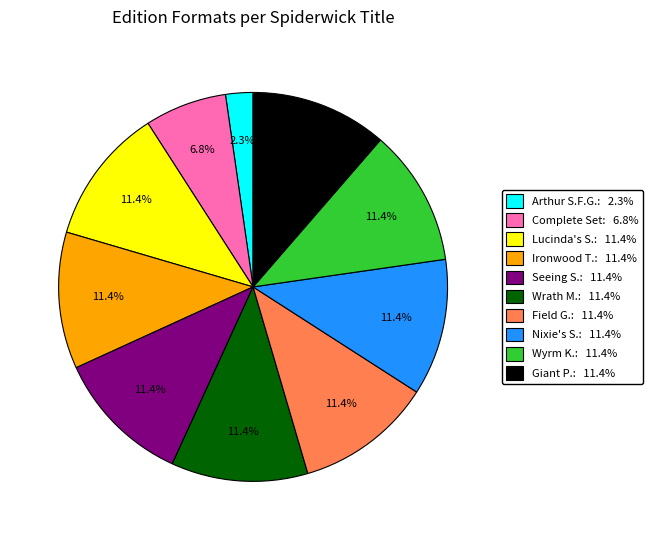

Which slice is the smallest?

Arthur S.F.G.: 2.3%